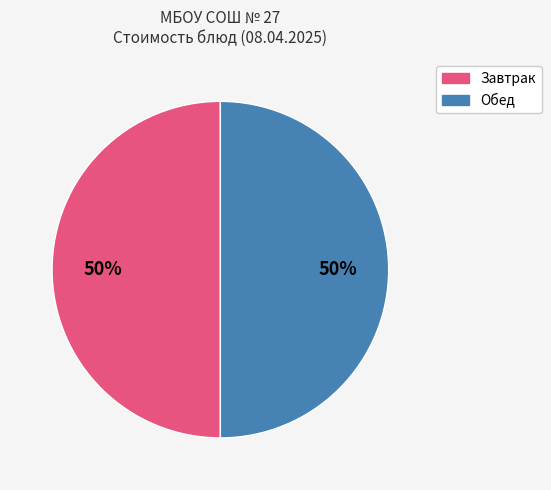

To the nearest percent, what is the difference between the largest and smallest slice percentages?

0%